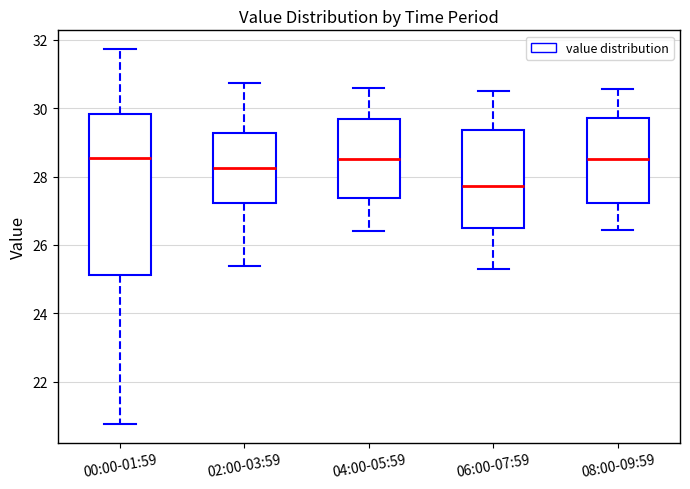

Reading left to right, transcribe this box plot: for each box, give where its median line is, the range the box spans, and where its two whiskers end, as read against the y-axis. The values are not printed on the chart, so give them approximately, as read against the axis.

00:00-01:59: median 28.6, box 25.2 to 29.8, whiskers 20.8 to 31.8
02:00-03:59: median 28.2, box 27.2 to 29.2, whiskers 25.4 to 30.8
04:00-05:59: median 28.6, box 27.4 to 29.6, whiskers 26.4 to 30.6
06:00-07:59: median 27.8, box 26.4 to 29.4, whiskers 25.4 to 30.6
08:00-09:59: median 28.6, box 27.2 to 29.8, whiskers 26.4 to 30.6